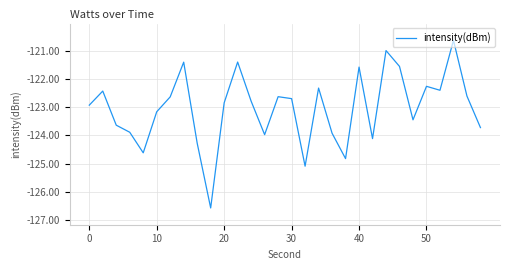

What is the maximum value shown in the chart?

-120.6